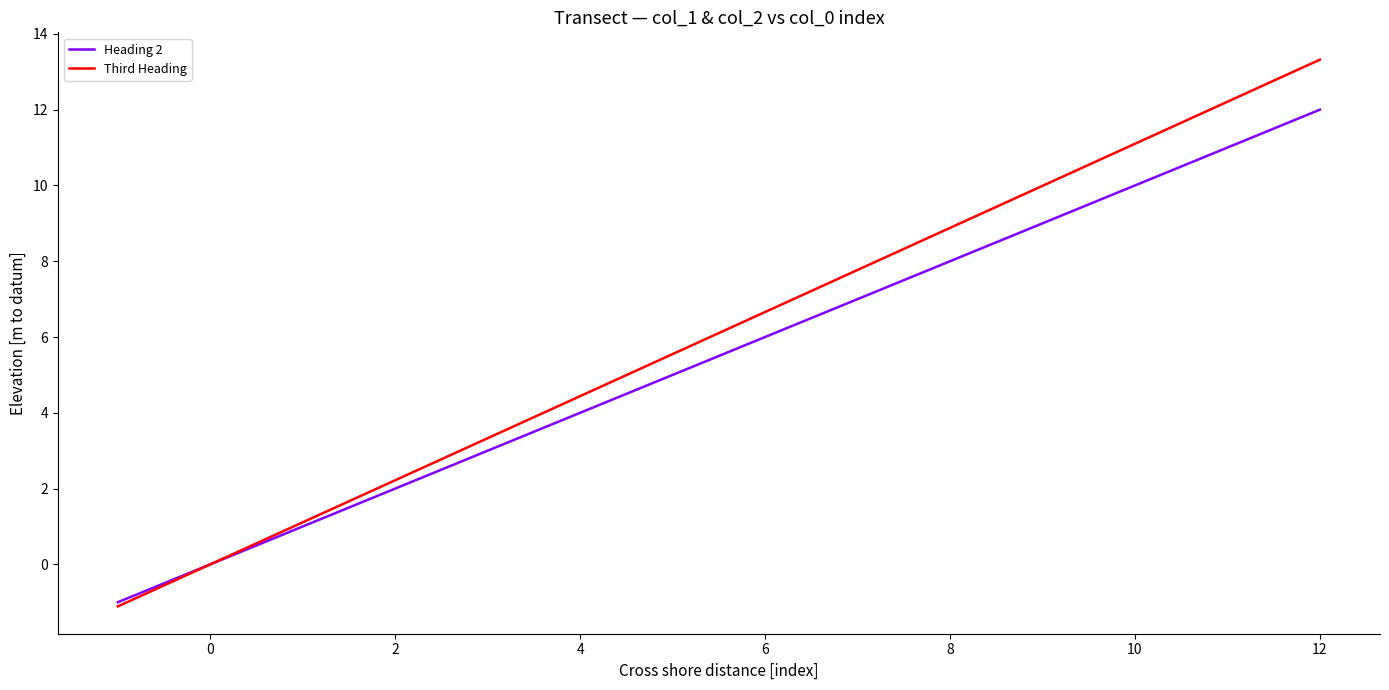

List the series in order of their peak value, highest first.

Third Heading, Heading 2